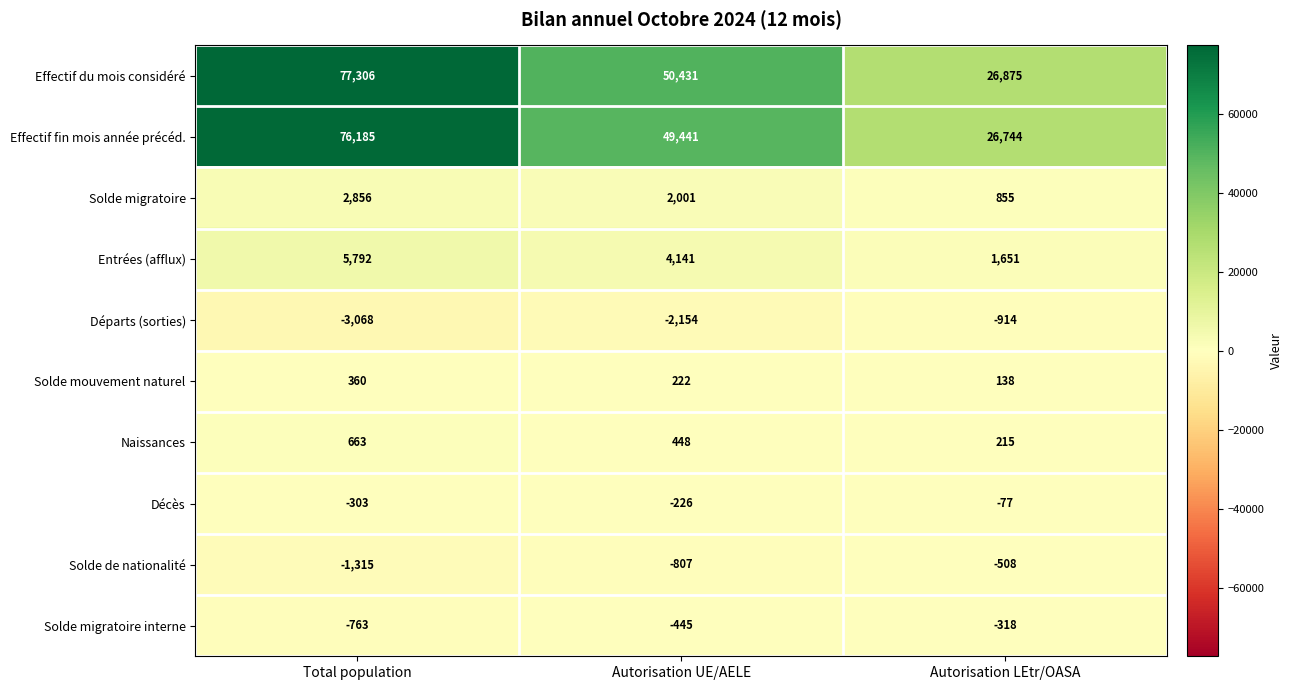

The Solde de nationalité series shows -2167 at Total population. True or false?

False